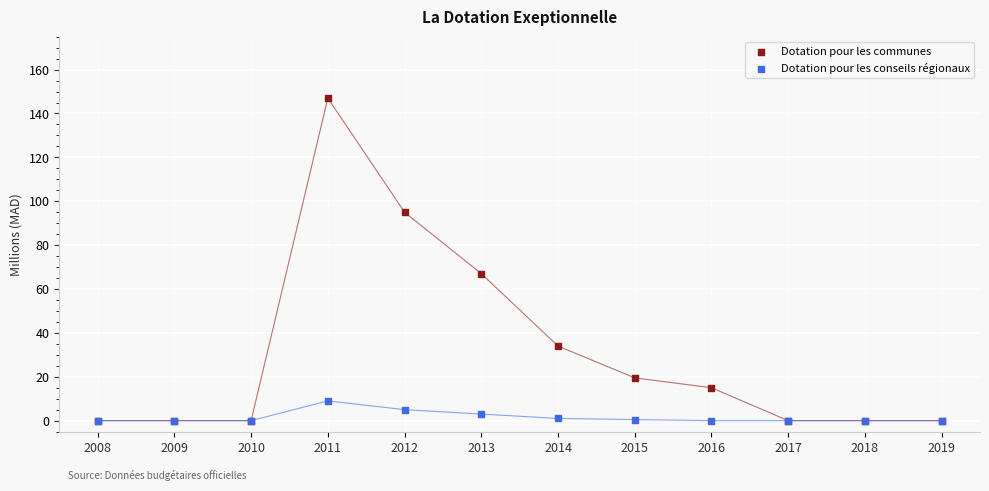

In the Dotation pour les communes series, what Y value is closest to 73?

67.0